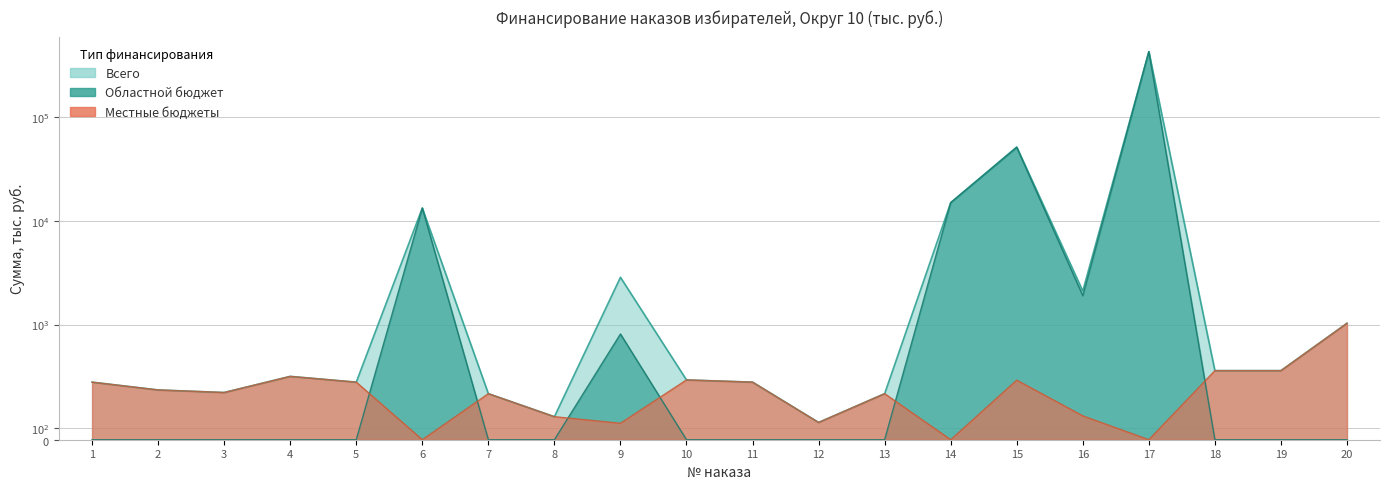

Between 18 and 8, which is larger?

18